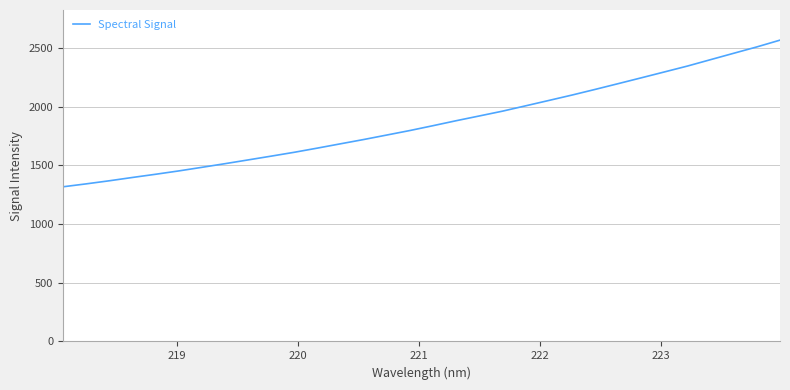

What is the difference between the maximum and minimum values?

1249.8